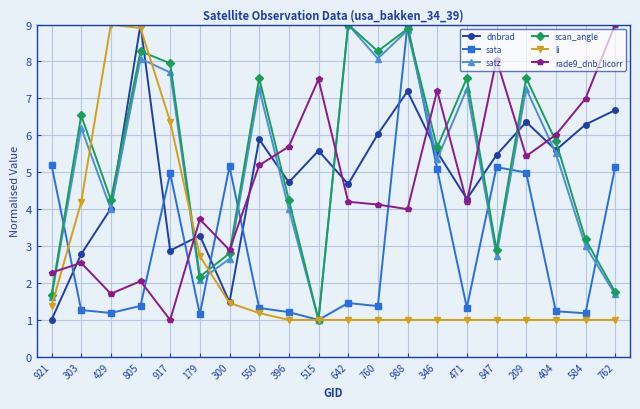

Which category has the highest value in the rade9_dnb_licorr series?

762